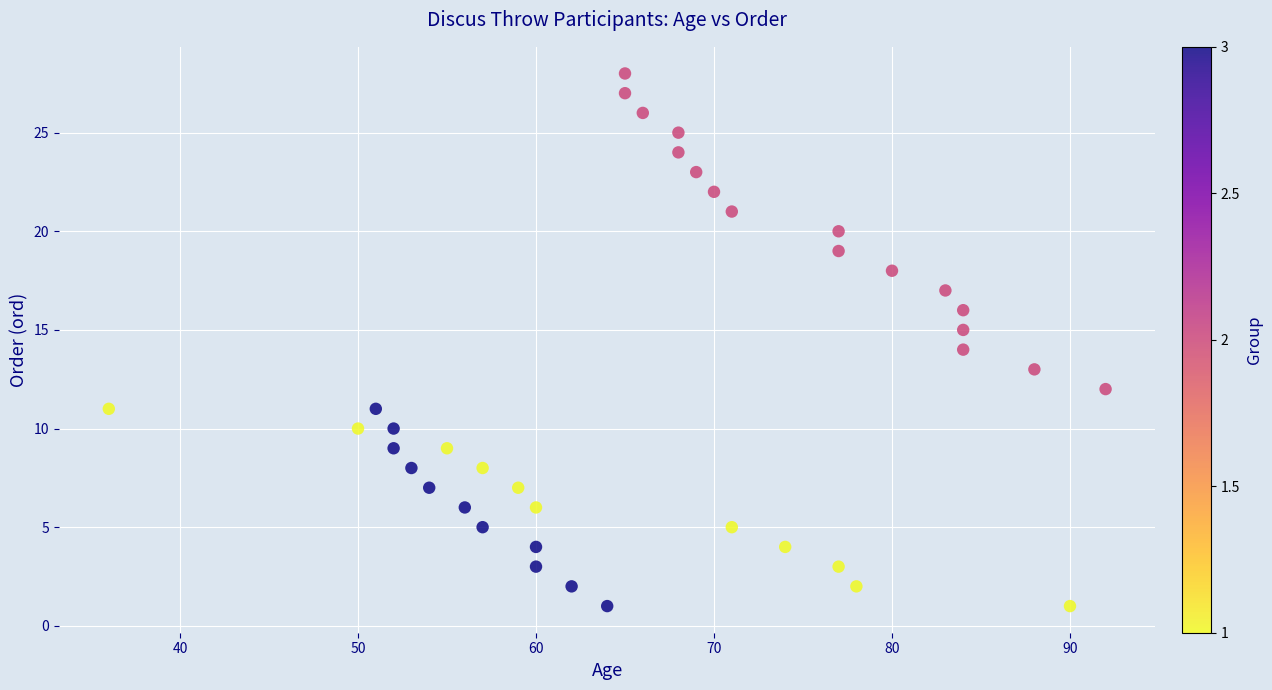

What is the range of X values (max minus min)?

56